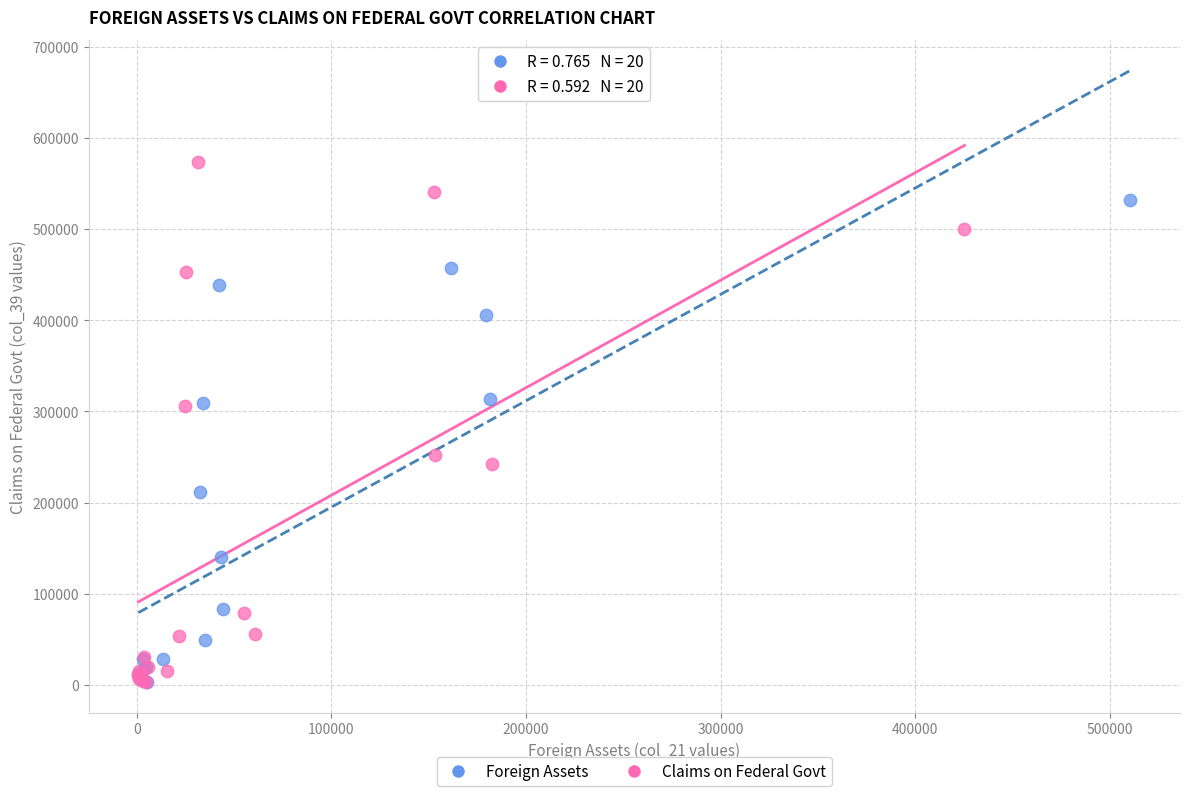

Which series has the widest spread of Y values?

Claims on Federal Govt